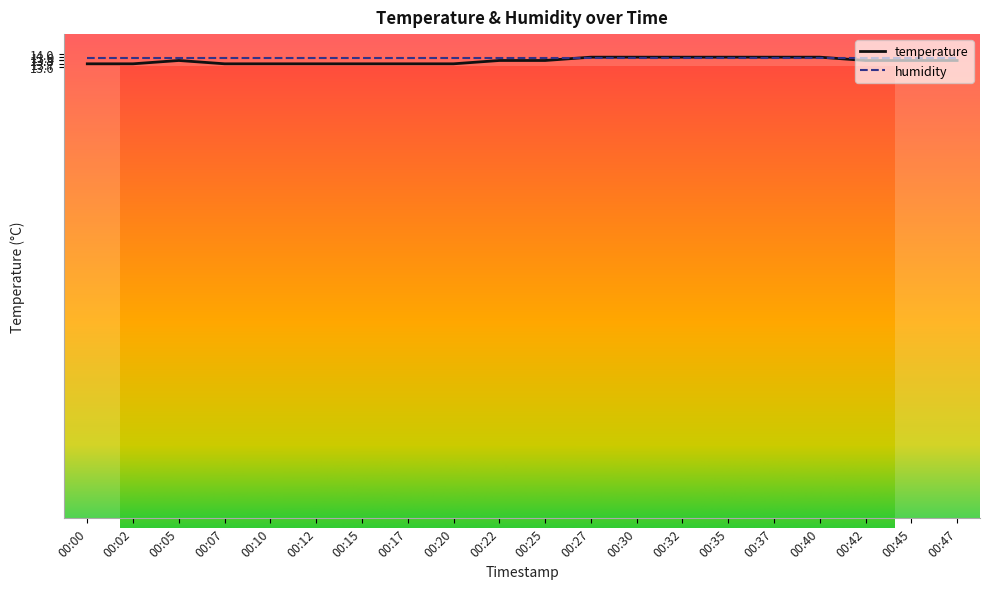

How many categories are shown in the chart?

20